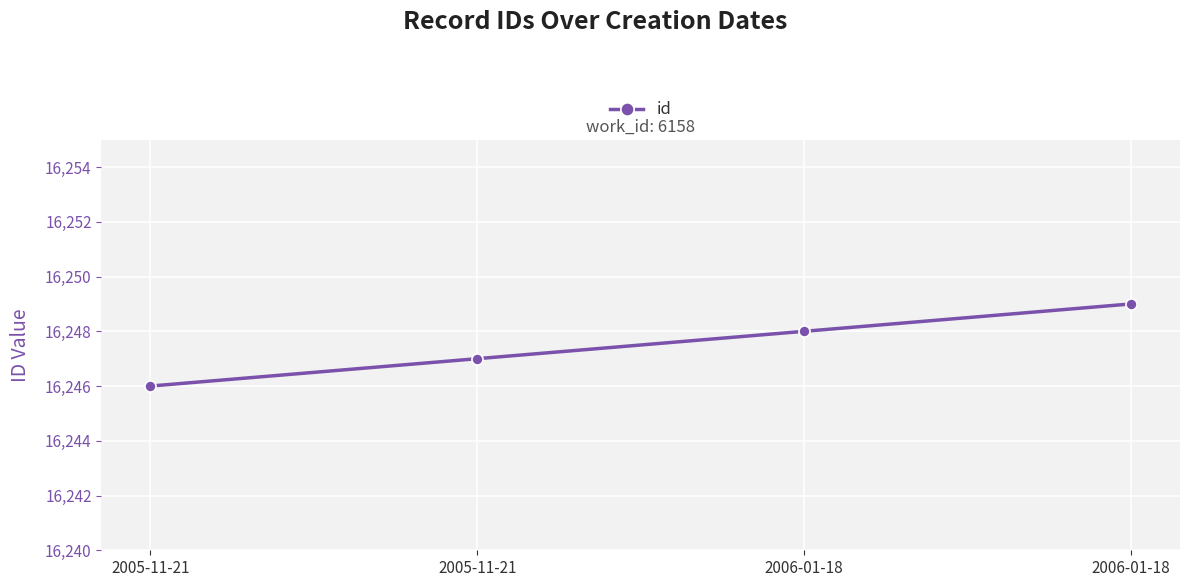

Is this an area chart (filled region under the line)?

No